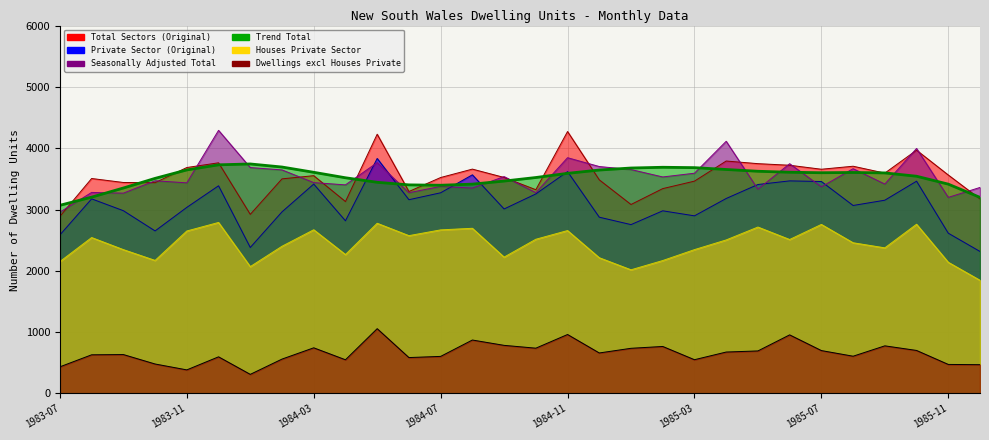

Where do Seasonally Adjusted Total and Trend Total first cross each other?

1983-07 and 1983-08